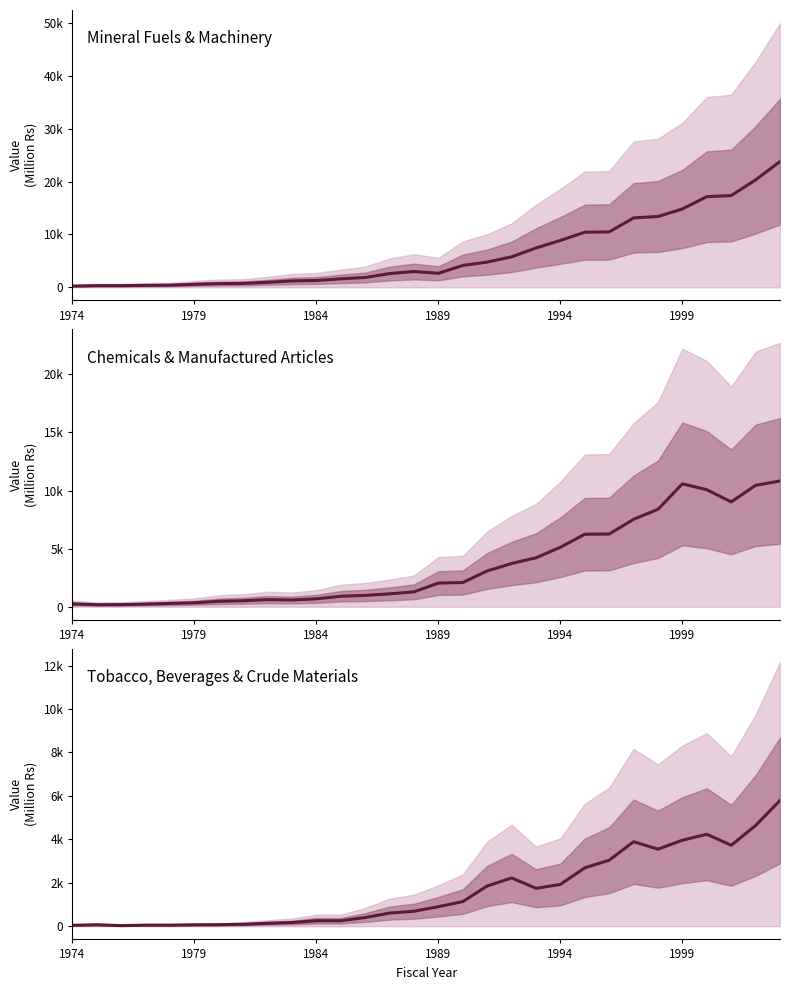

Is it true that Mineral Fuels & Lubricants equals 4547.1 at 21?

False